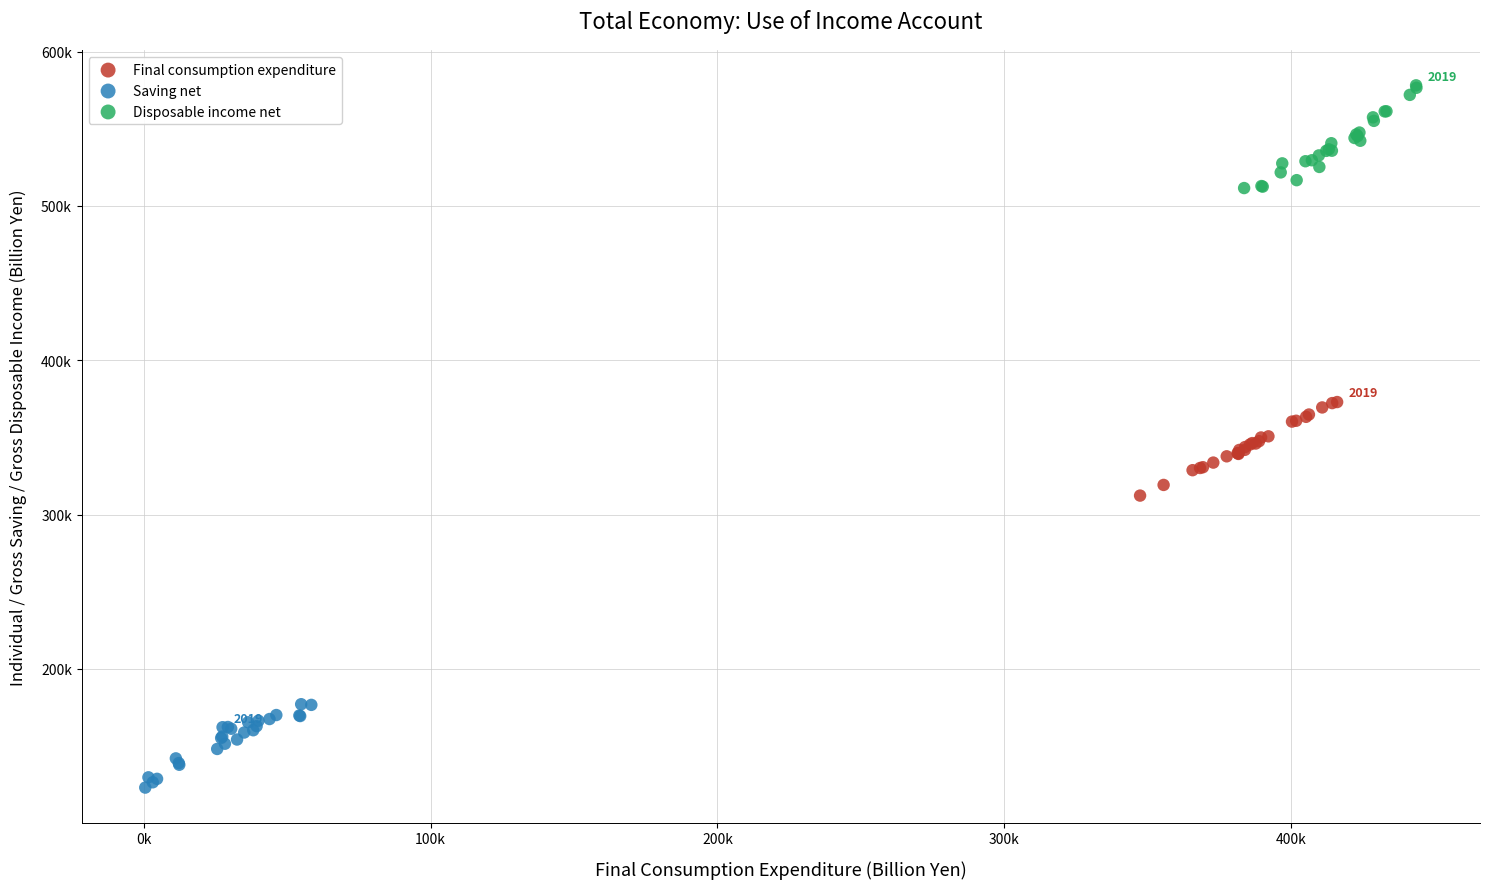

What are all the series names shown in the legend?

Final consumption expenditure, Saving net, Disposable income net